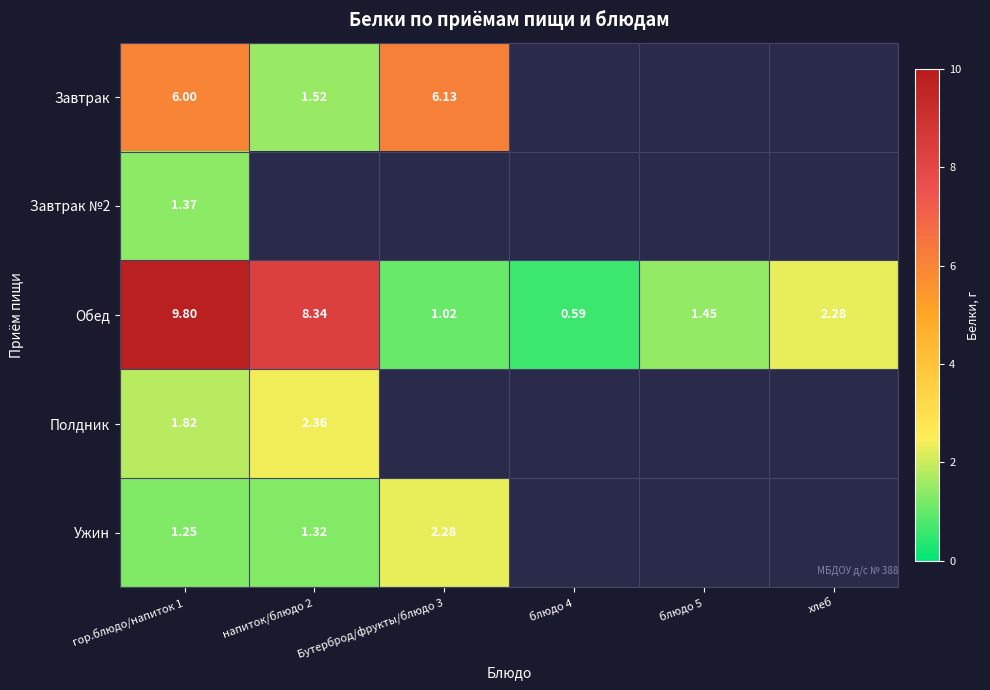

What is the difference between the highest and lowest values at гор.блюдо/напиток 1?

8.6